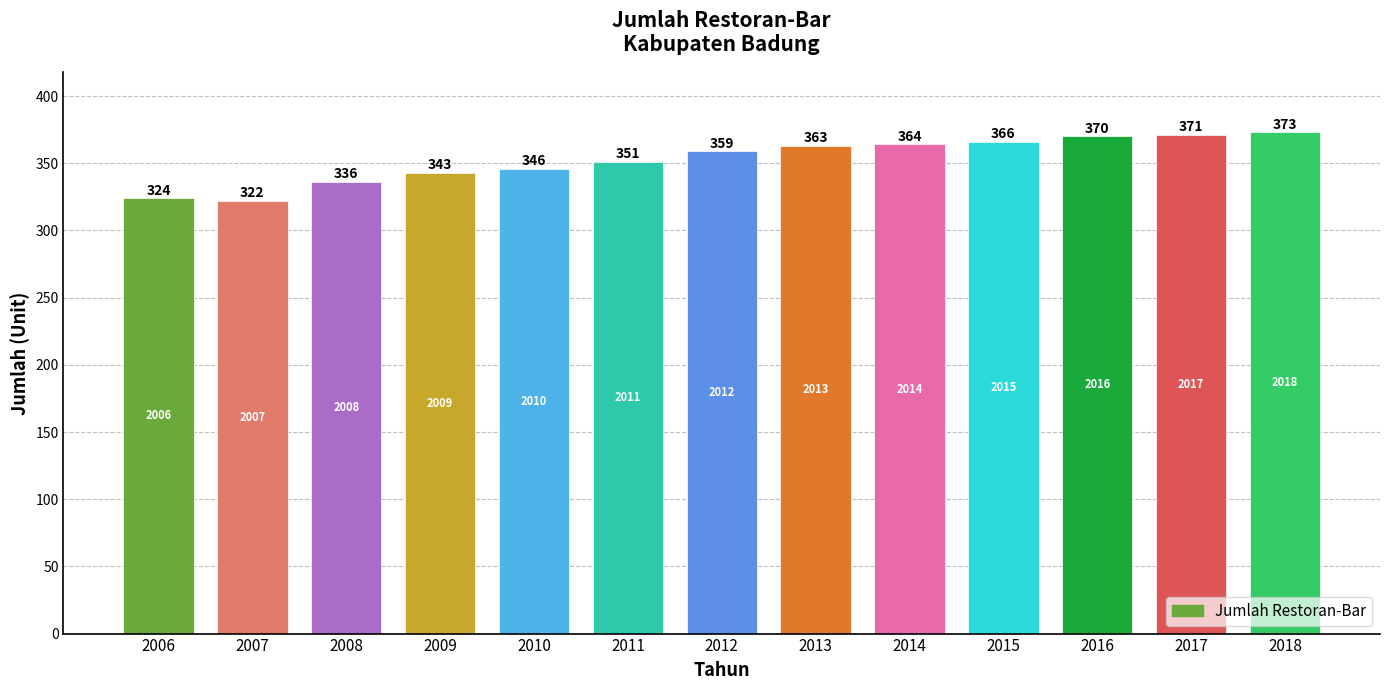

True or false: the data shows 324 at 2006.

True